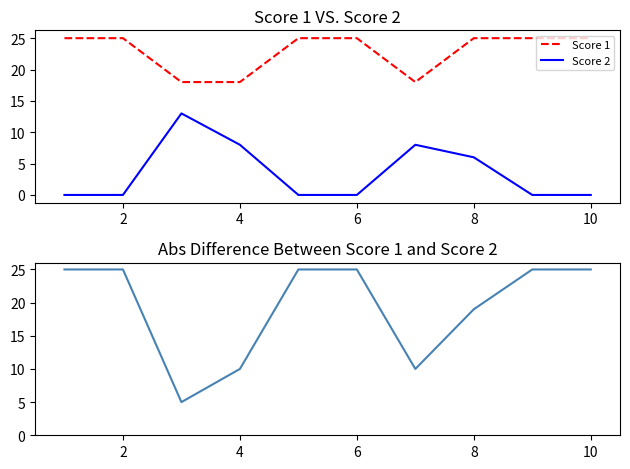

Reading right to left, list all the values displayed in this chart.

Score 1: 25	25	25	18	25	25	18	18	25	25
Score 2: 0	0	6	8	0	0	8	13	0	0
Abs Difference: 25	25	19	10	25	25	10	5	25	25